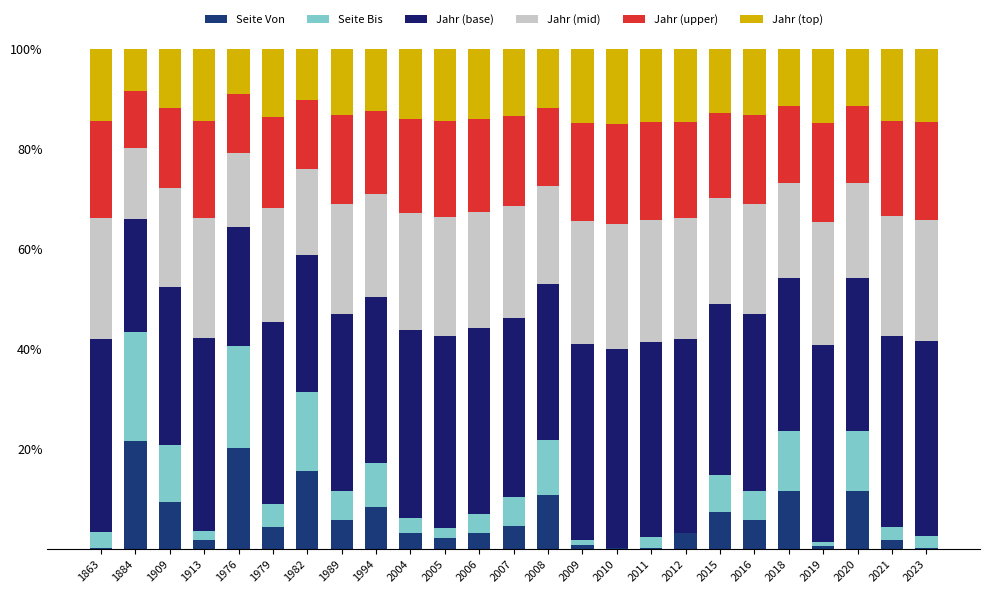

Does the chart contain stacked bars?

Yes